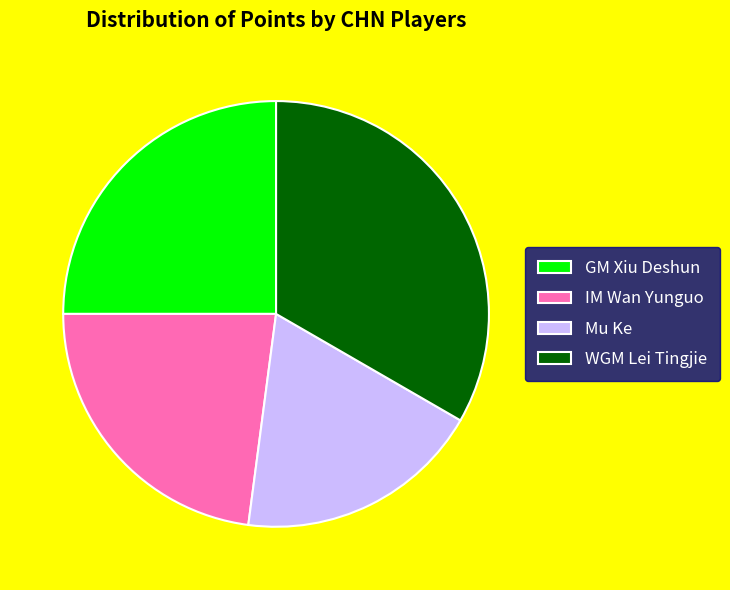

Does GM Xiu Deshun represent more than half of the total?

No